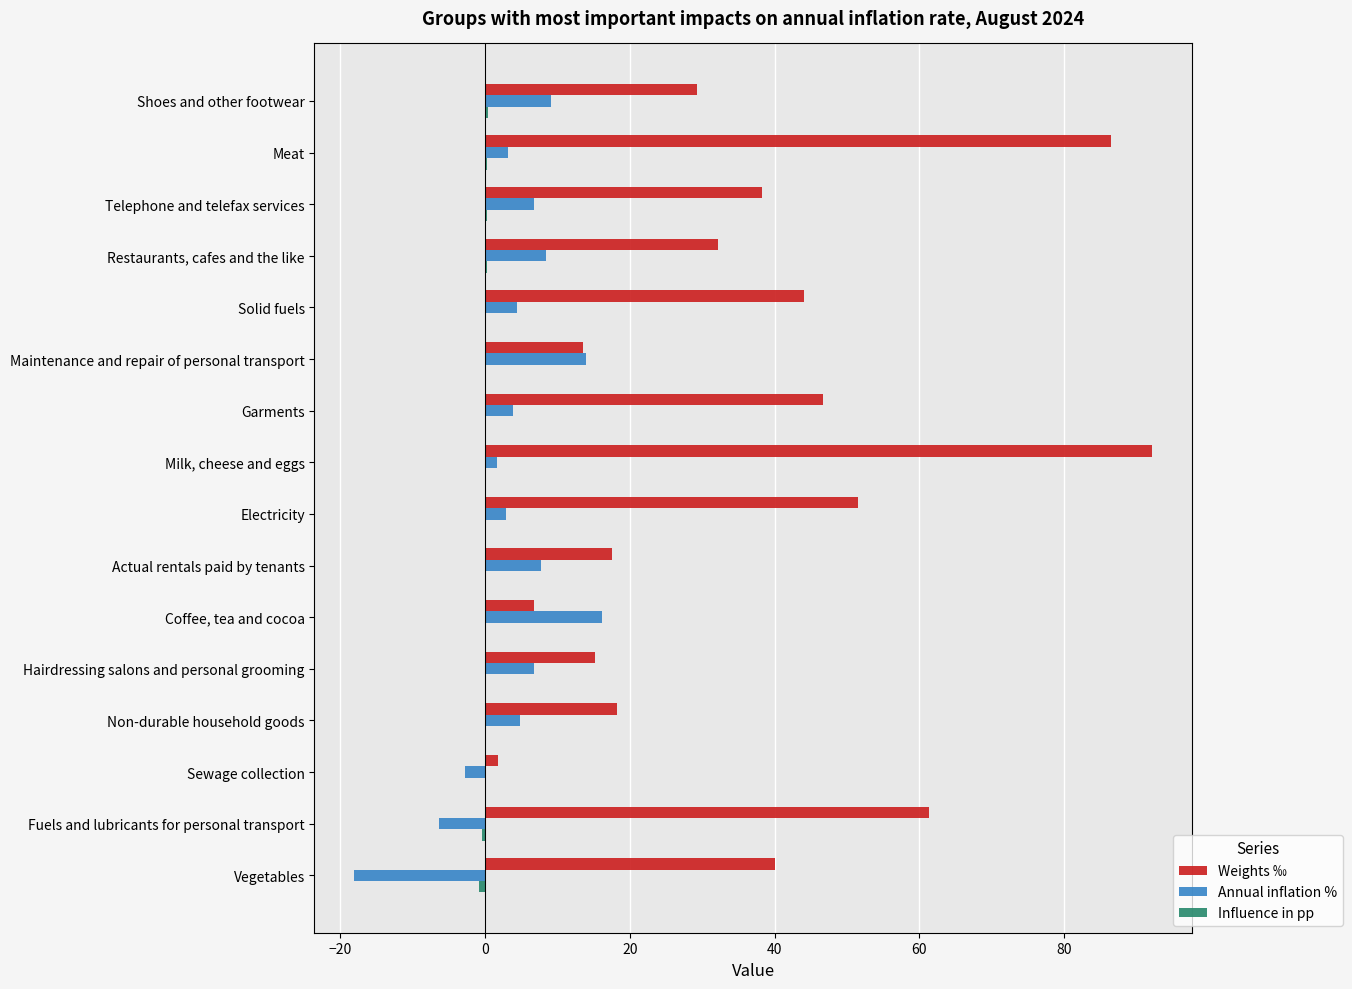

What is the highest value of the Weights ‰ series?

92.1